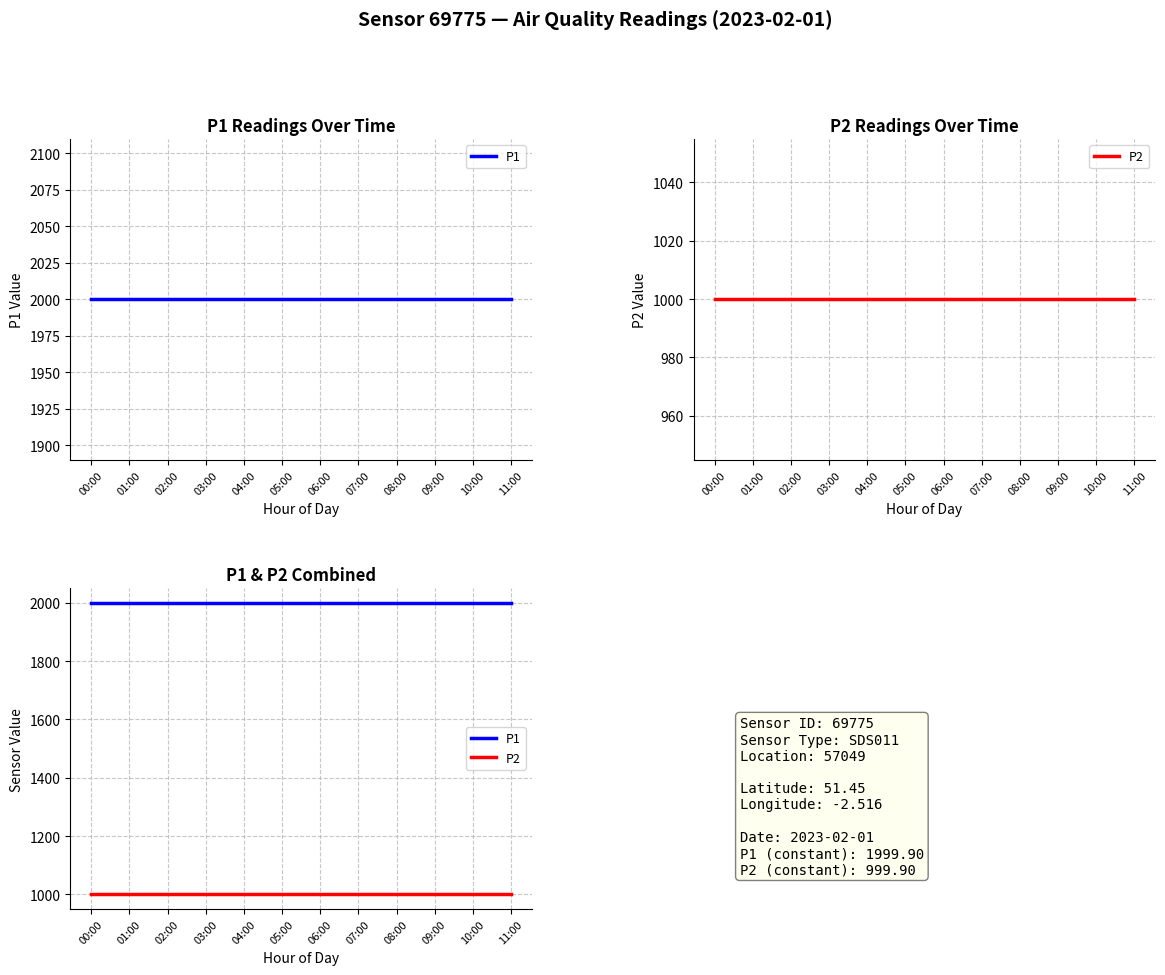

What is the value of the P1 point at the 12th from the left?

1999.9